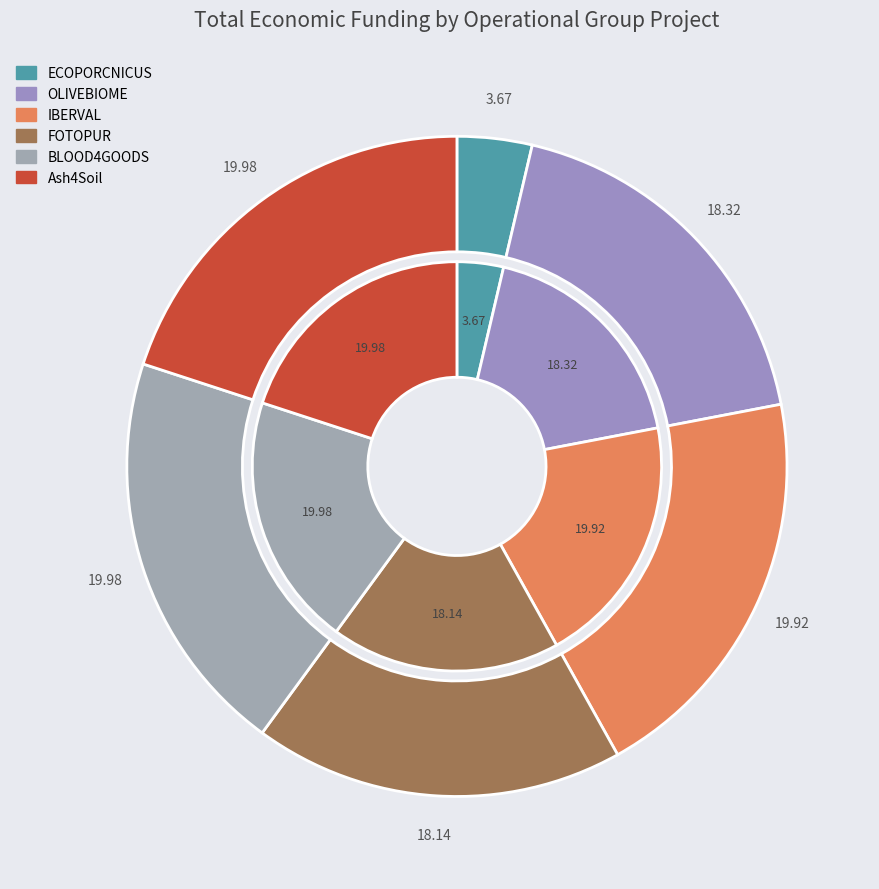

What is the largest slice in the pie chart?

Ash4Soil